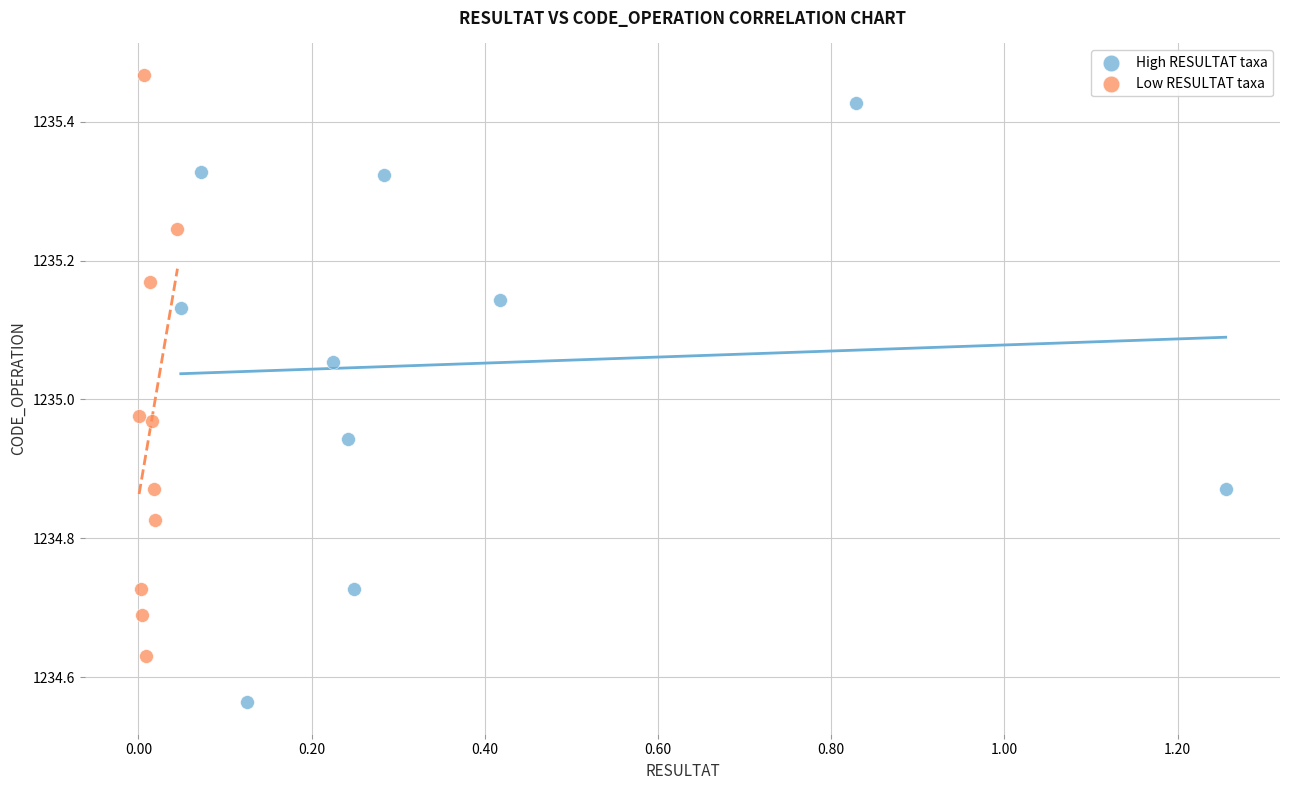

Which series reaches the maximum Y coordinate?

Low RESULTAT taxa